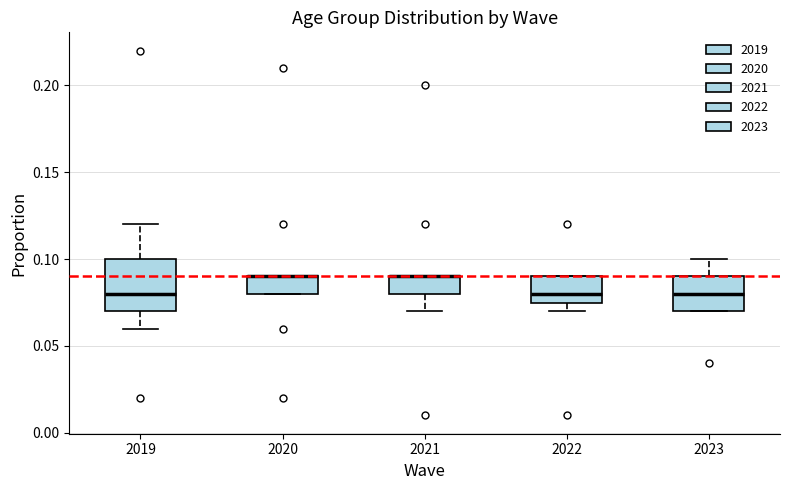

Which box is the tallest, from its lower edge to its upper edge?

2019